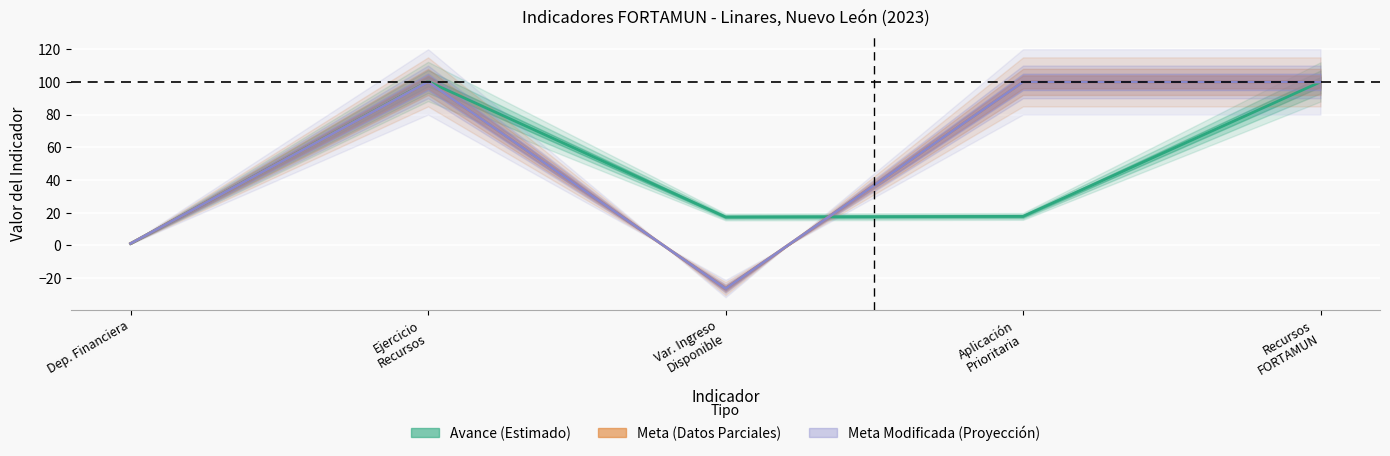

At which category is the sum across all series the highest?

Ejercicio
Recursos